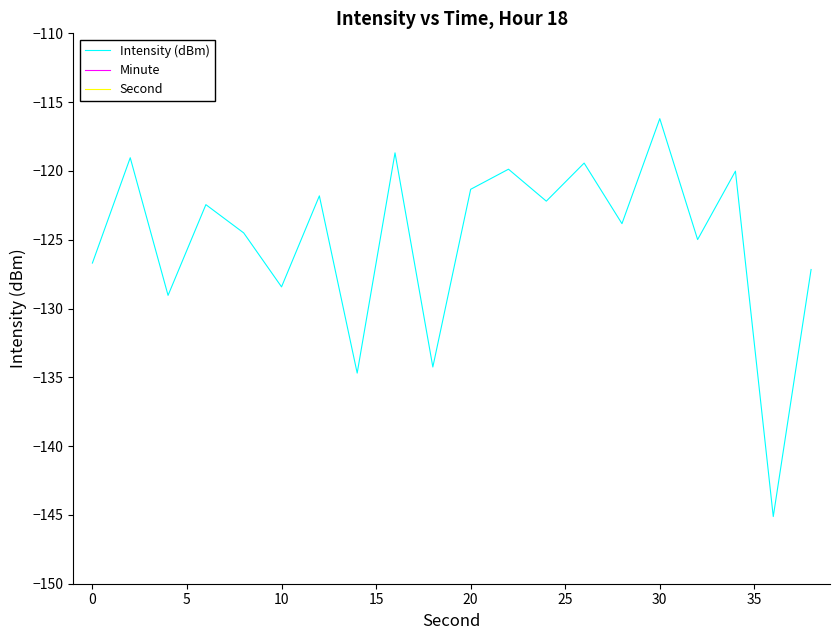

Rank the series by their maximum value, from highest to lowest.

Second, Minute, Intensity (dBm)